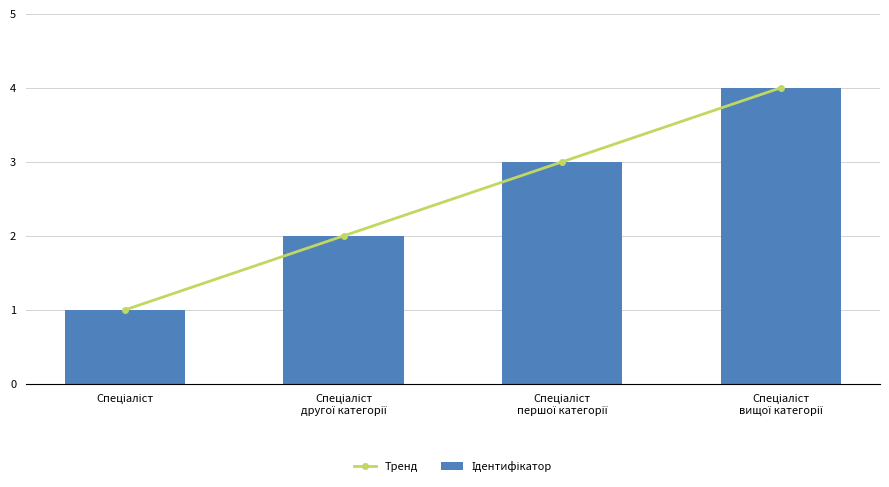

What position from the right is Спеціаліст?

4